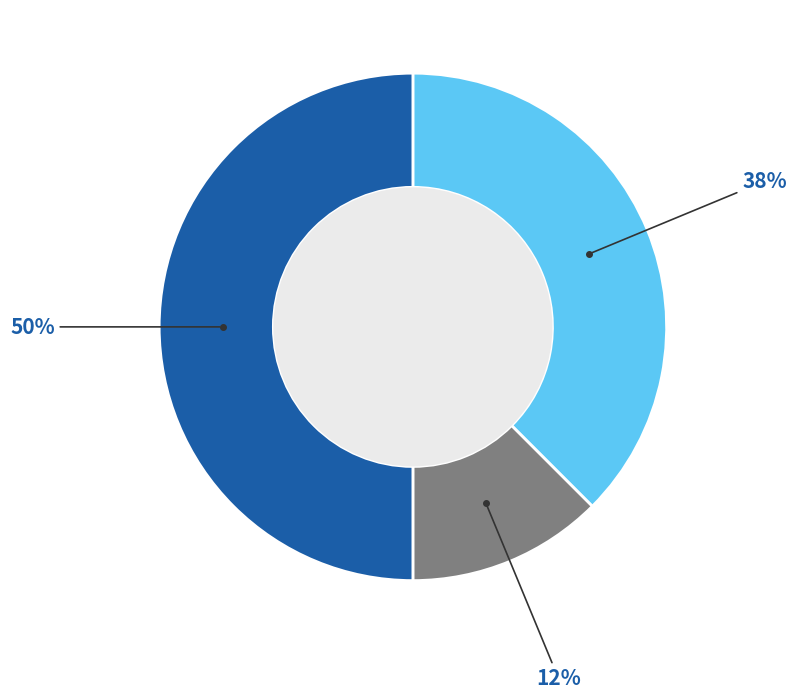

To the nearest percent, what is the average slice percentage?

33%